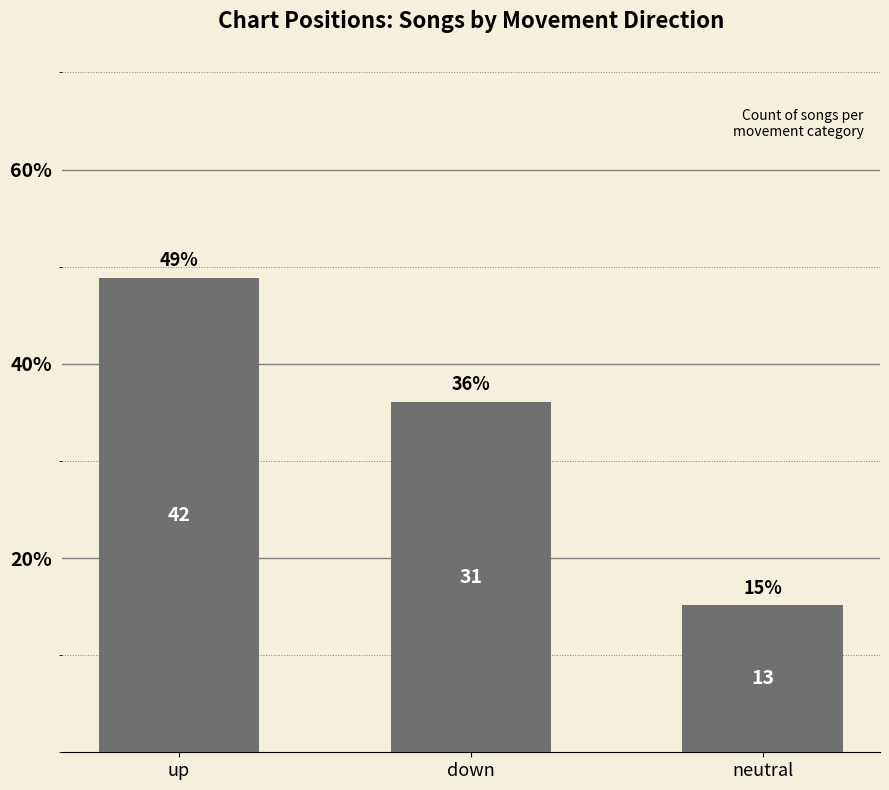

The value at down is 0.4. True or false?

True